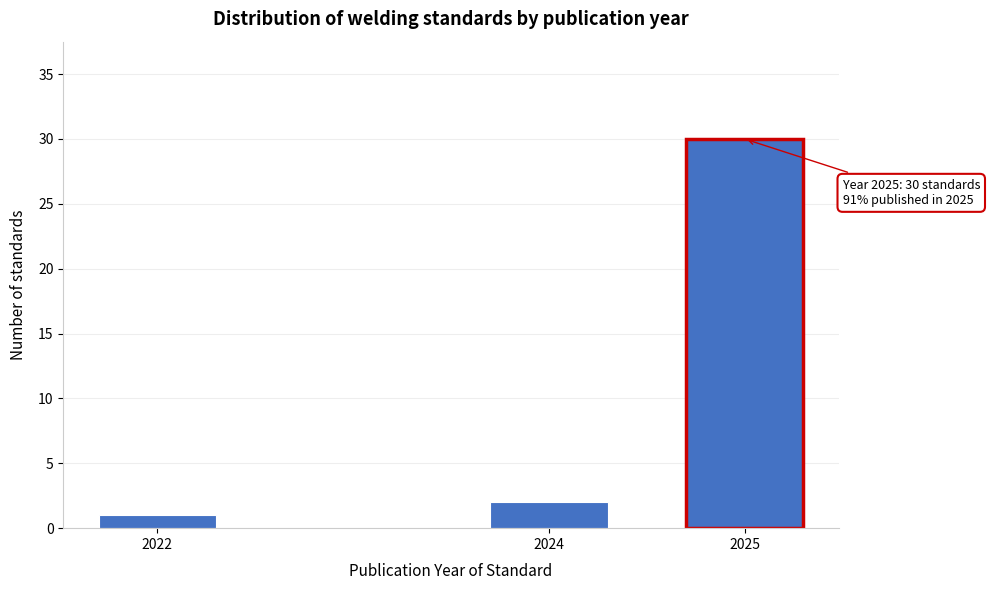

Reading left to right, extract all data points from this chart.

2022=1	2024=2	2025=30